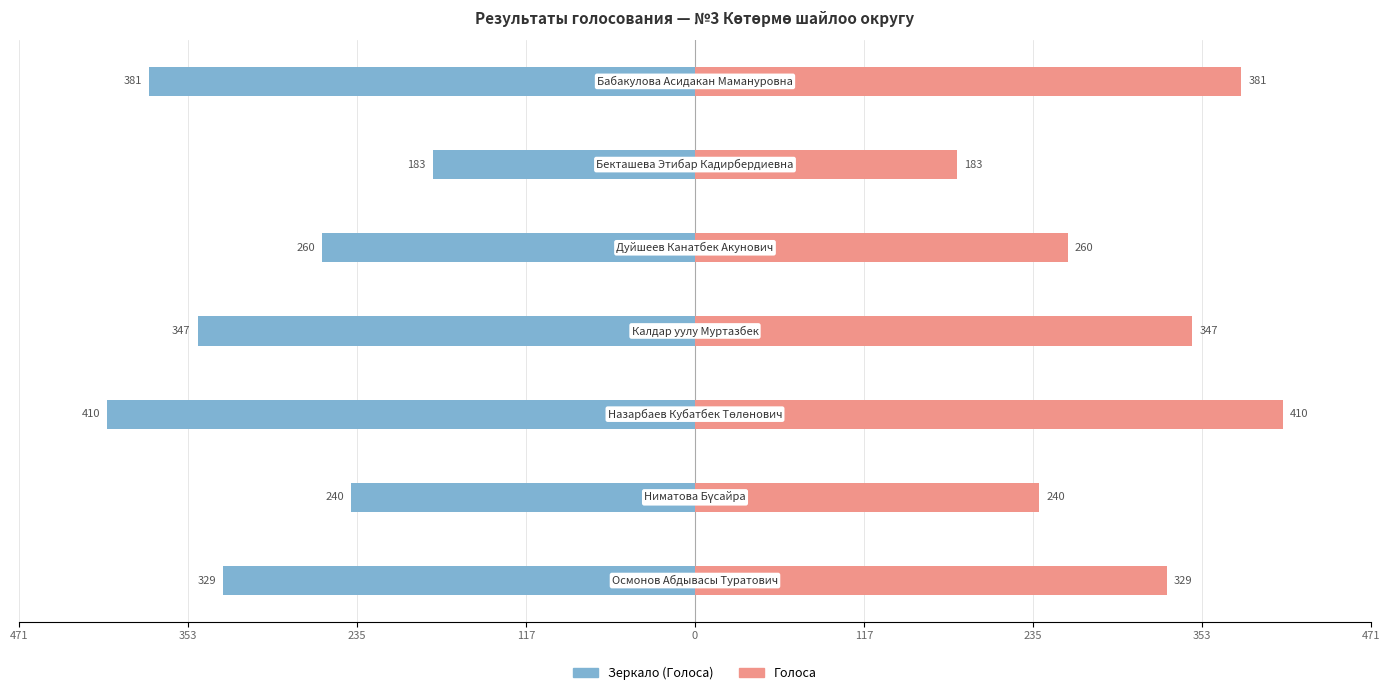

Count the number of categories in the chart.

7